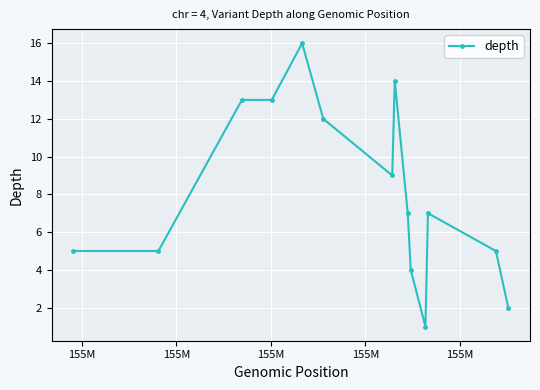

True or false: there are more than 1 points higher than both neighbors.

True